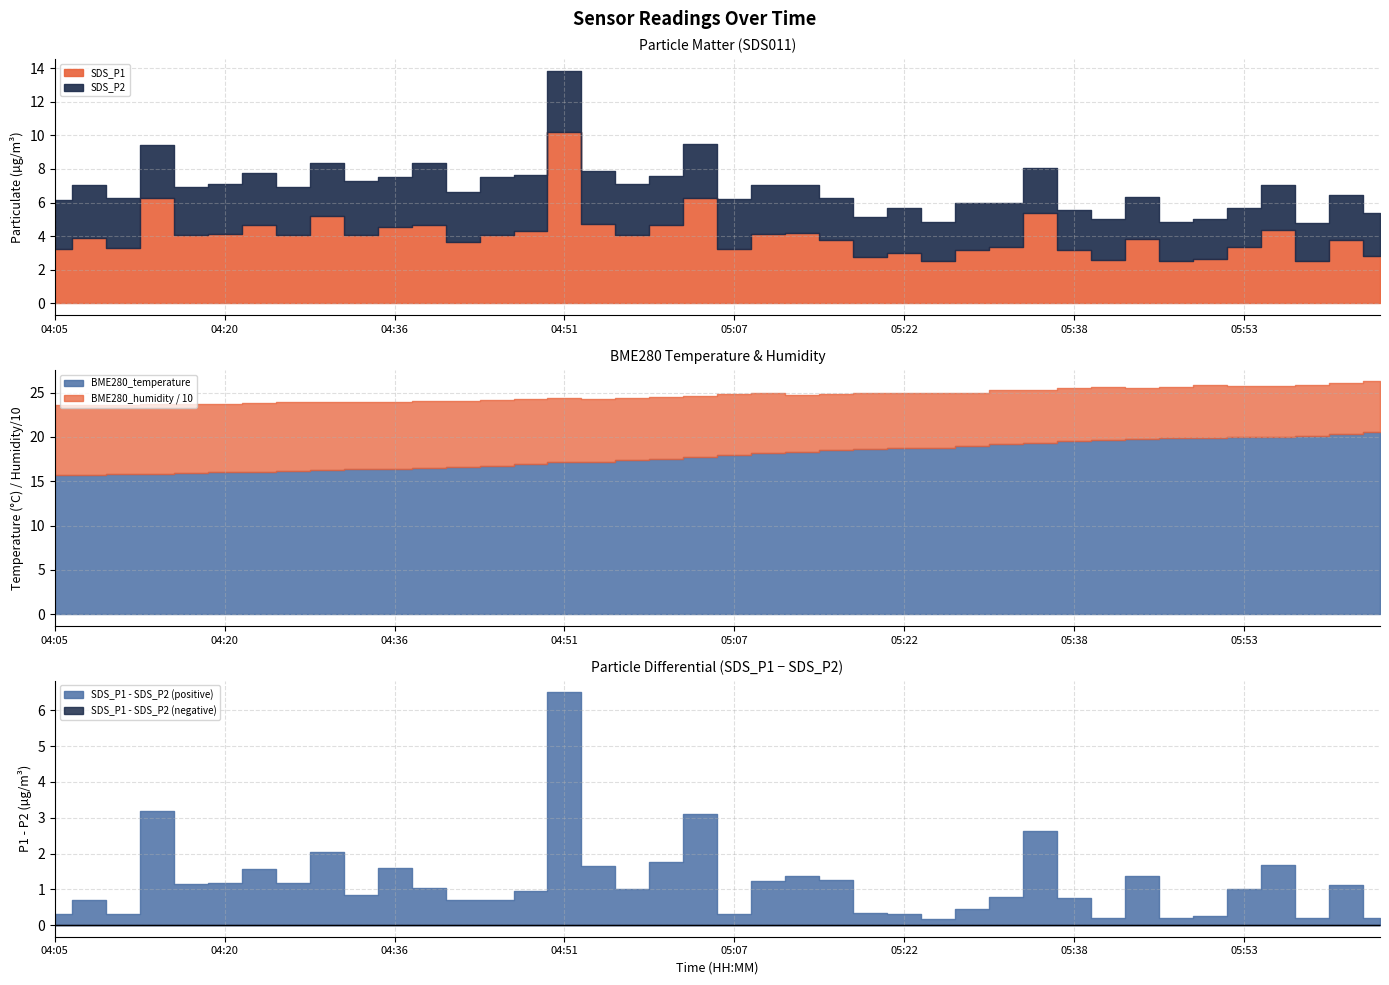

What is the label of the 6th point from the left?

04:20